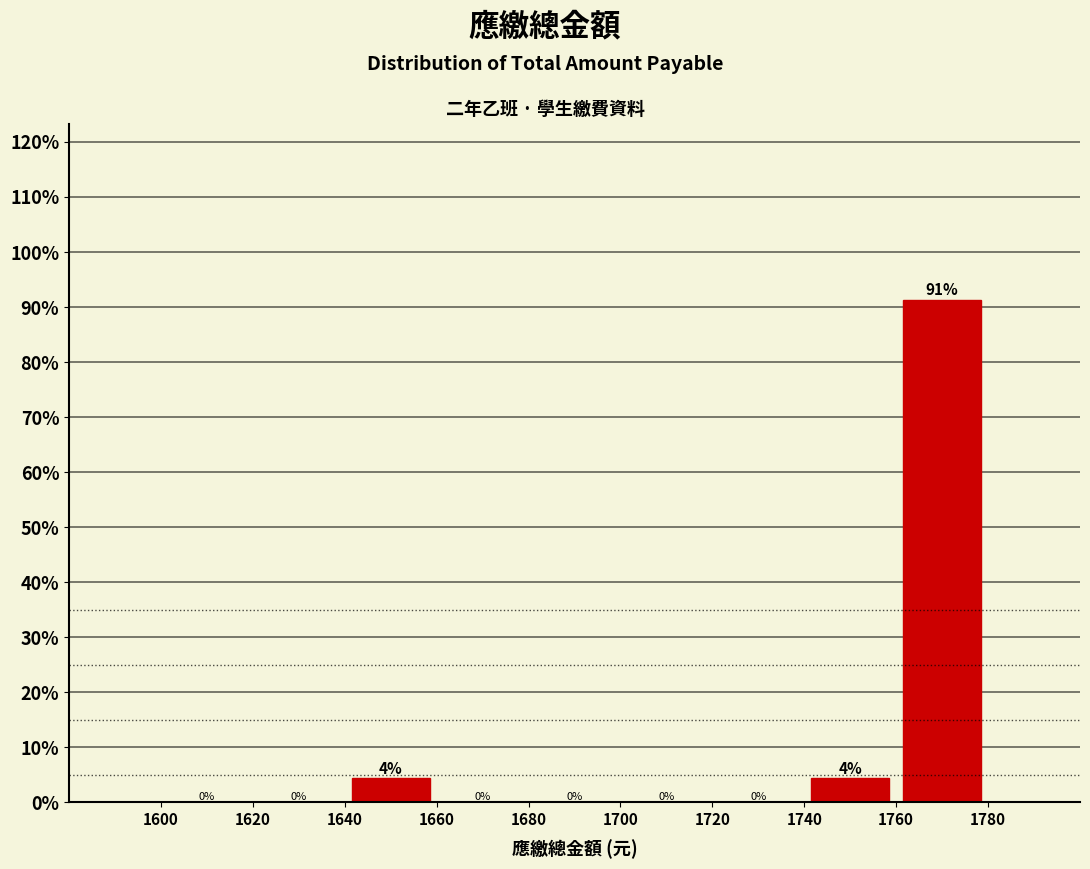

Over which range of the x-axis is the bar tallest?

1760 to 1780